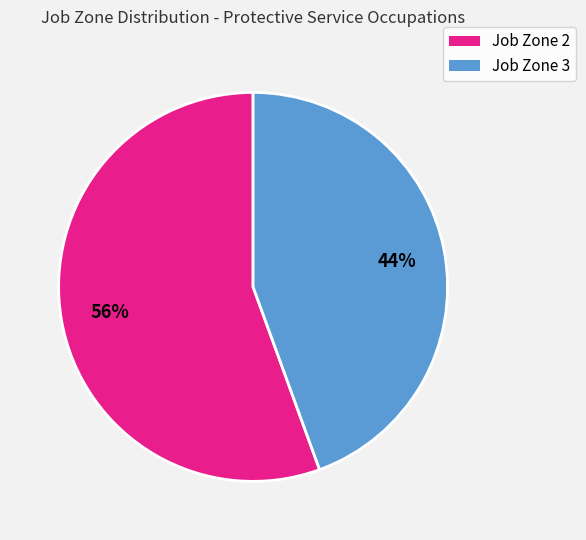

Is there any slice that represents more than half of the pie?

Yes